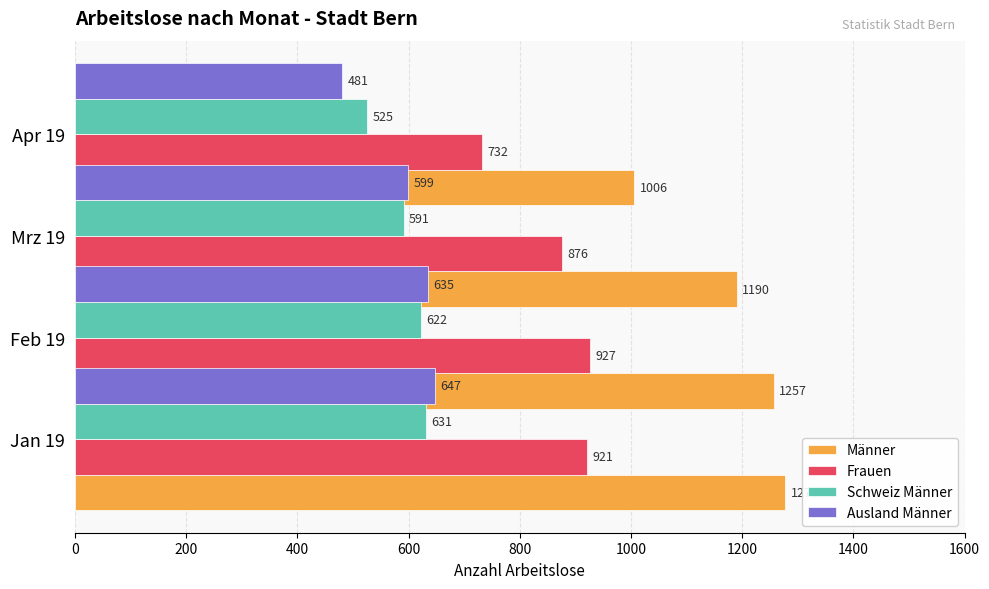

What is the total value across all series at 400?

3256